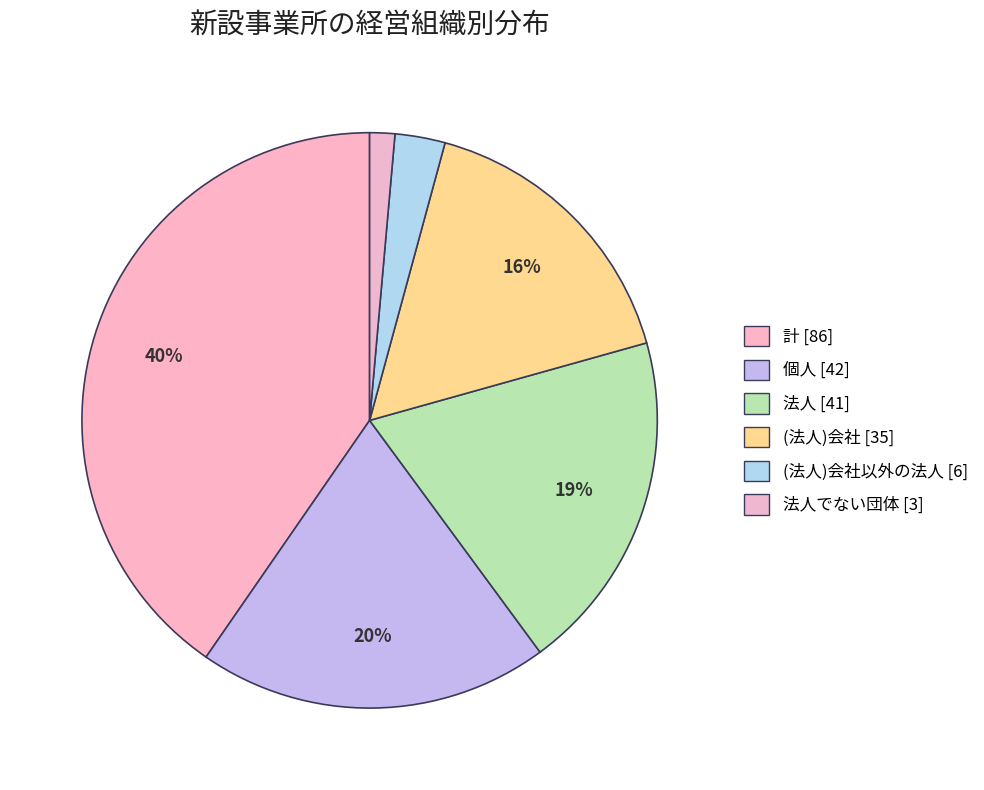

Is there any slice that represents more than half of the pie?

No